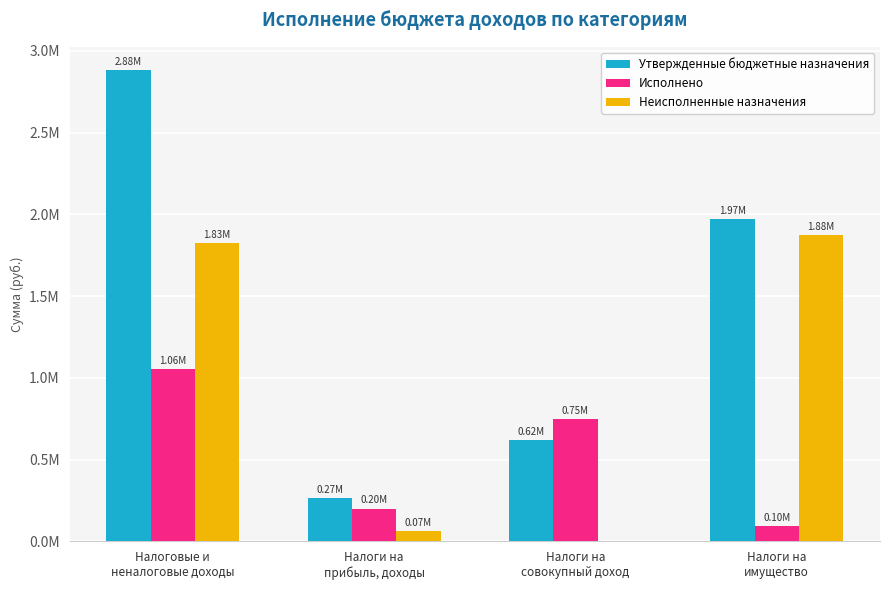

What are all the series names shown in the legend?

Утвержденные бюджетные назначения, Исполнено, Неисполненные назначения